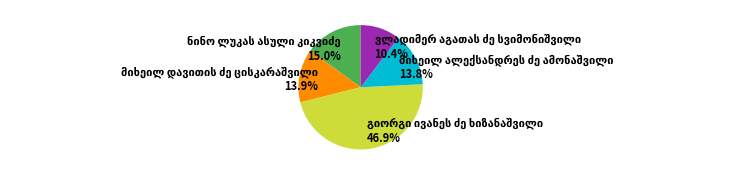

Is there a majority slice in this chart?

No